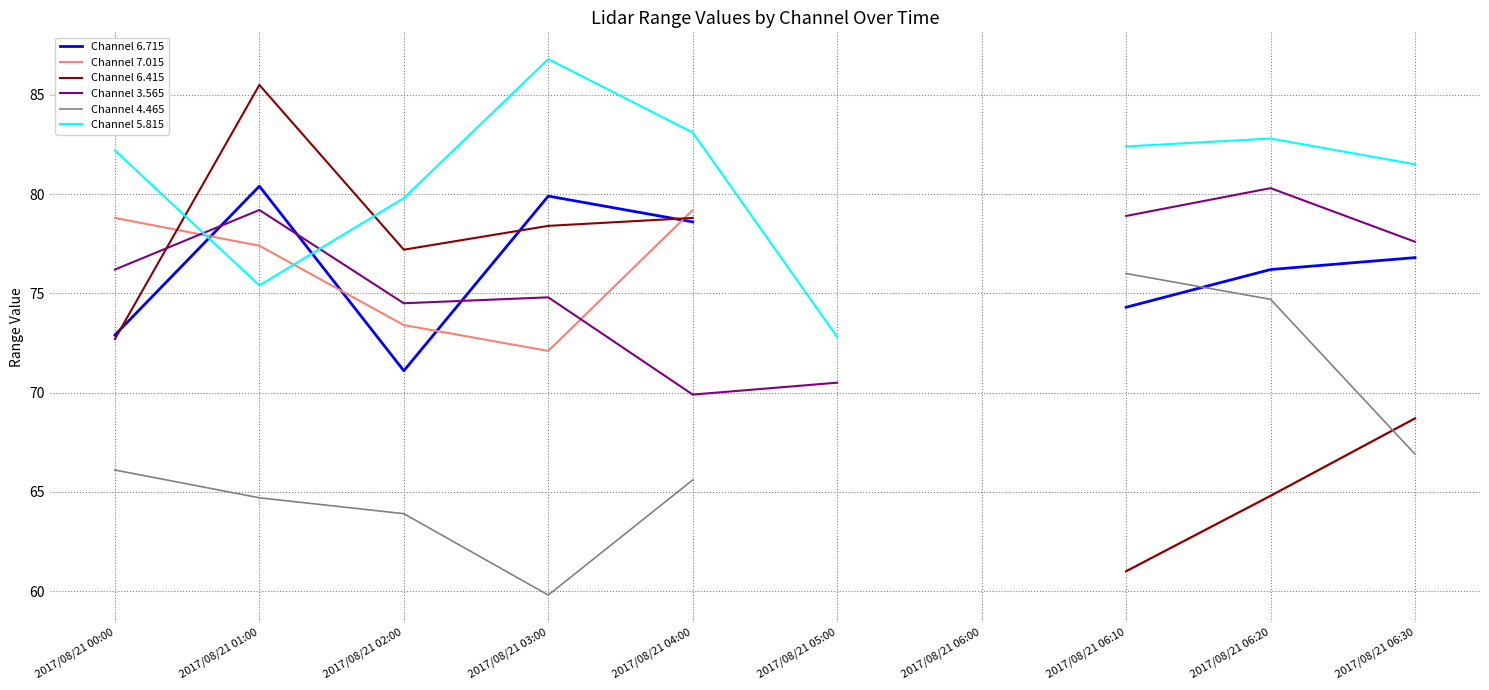

At which category is the sum across all series the highest?

2017/08/21 01:00